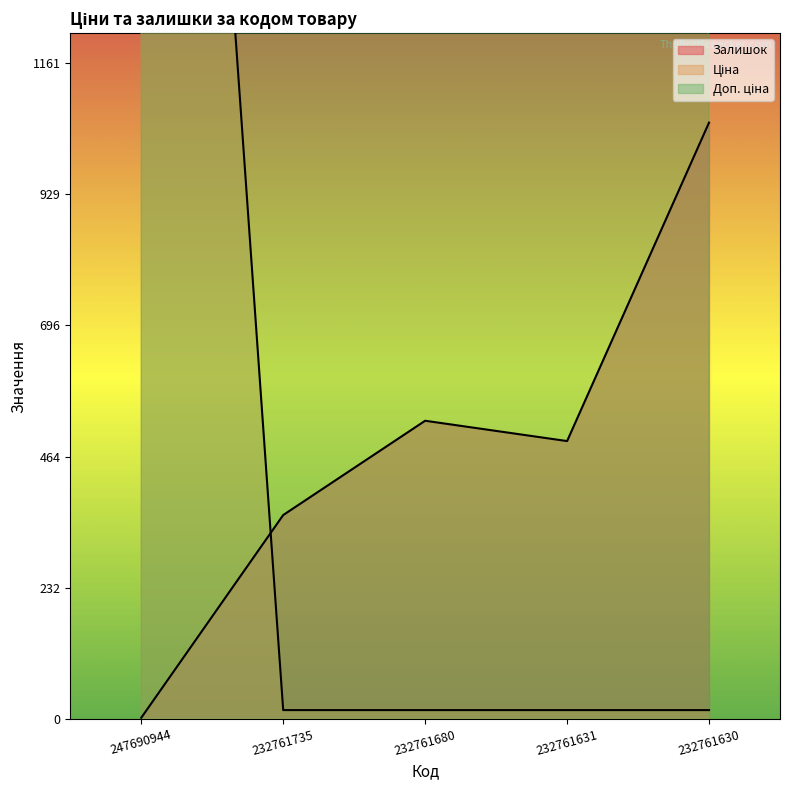

What is the sum of the Ціна values at 247690944 and 232761735?

3585.2